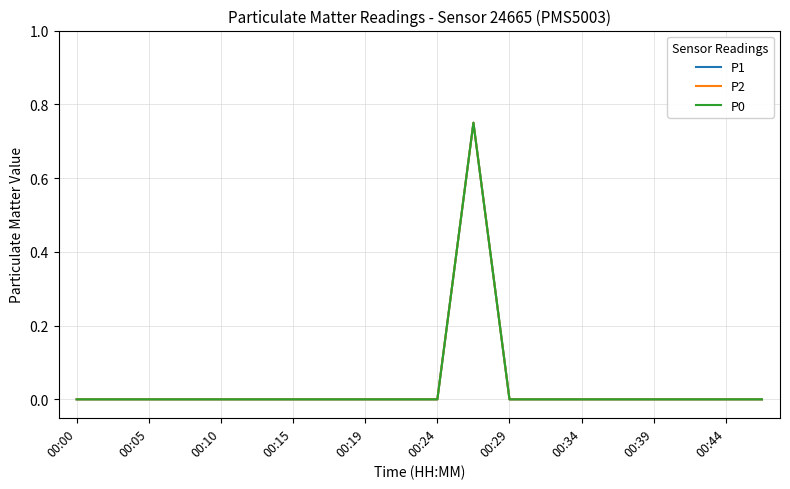

Which series has the widest spread of values?

P1